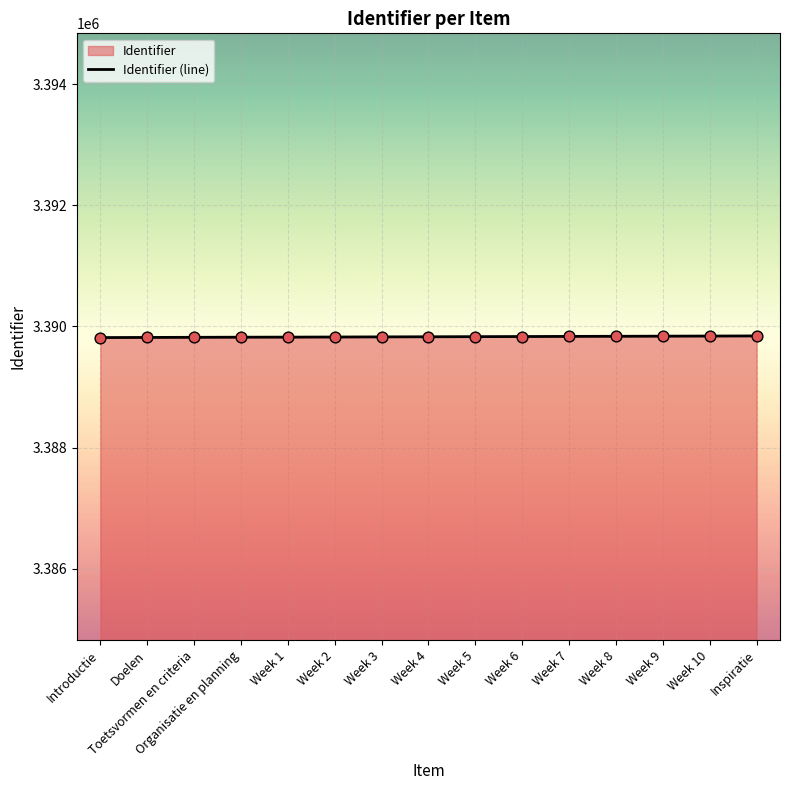

What is the change in value from Doelen to Week 5?

+13